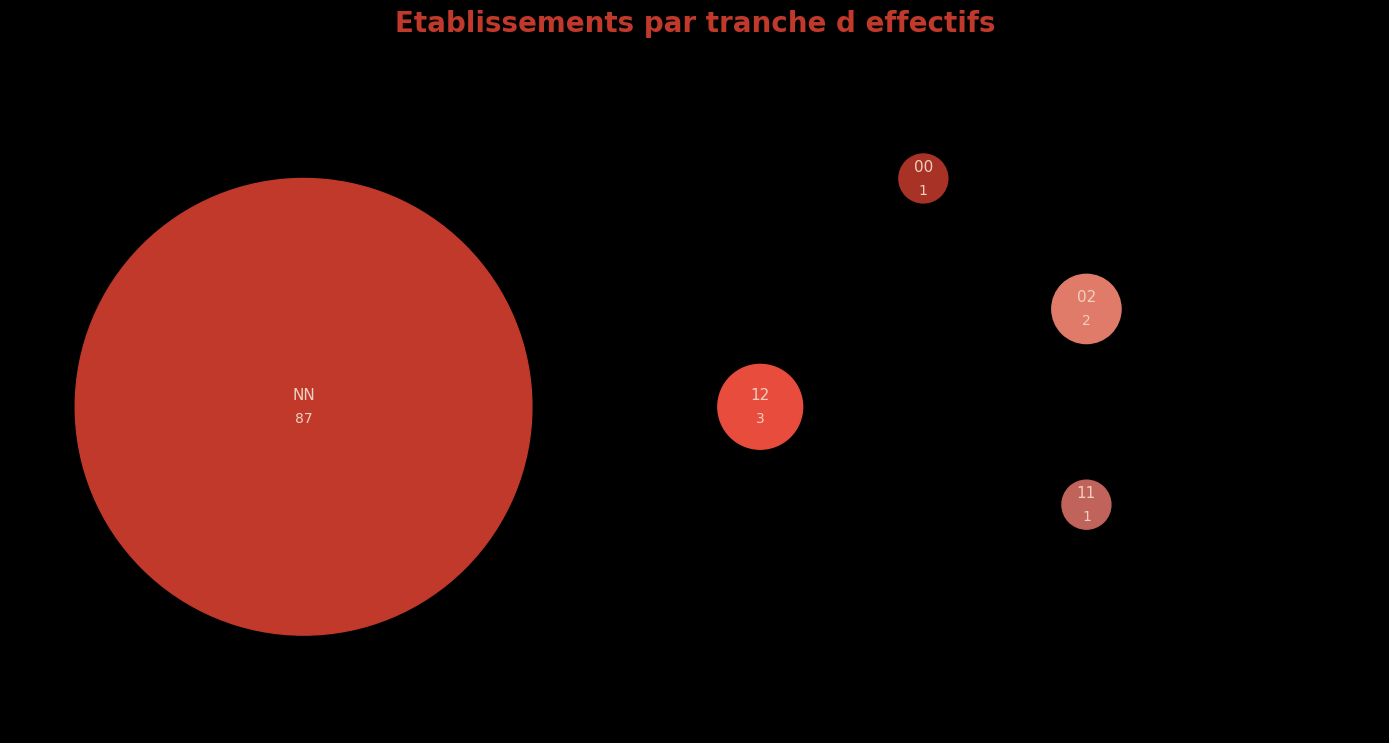

How many slices are in this pie chart?

5